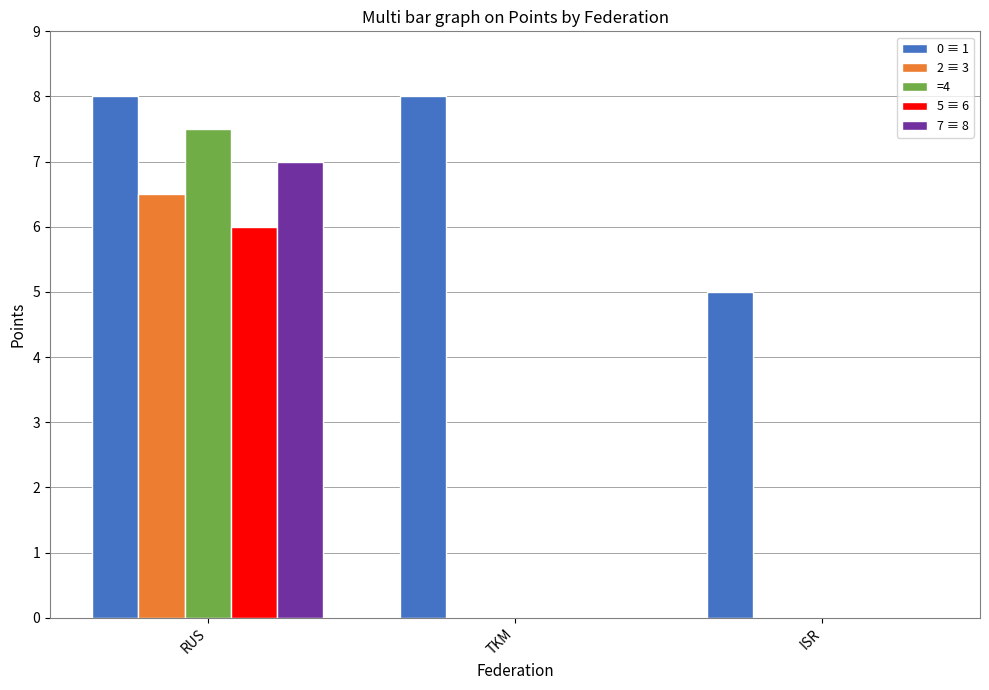

What are all the series names shown in the legend?

0 ≡ 1, 2 ≡ 3, =4, 5 ≡ 6, 7 ≡ 8